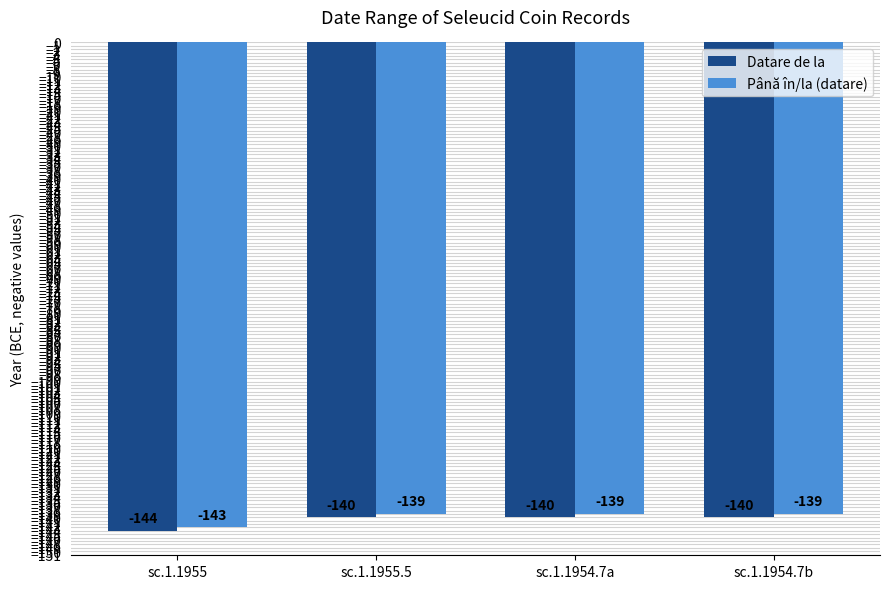

Does the chart contain any negative values?

Yes